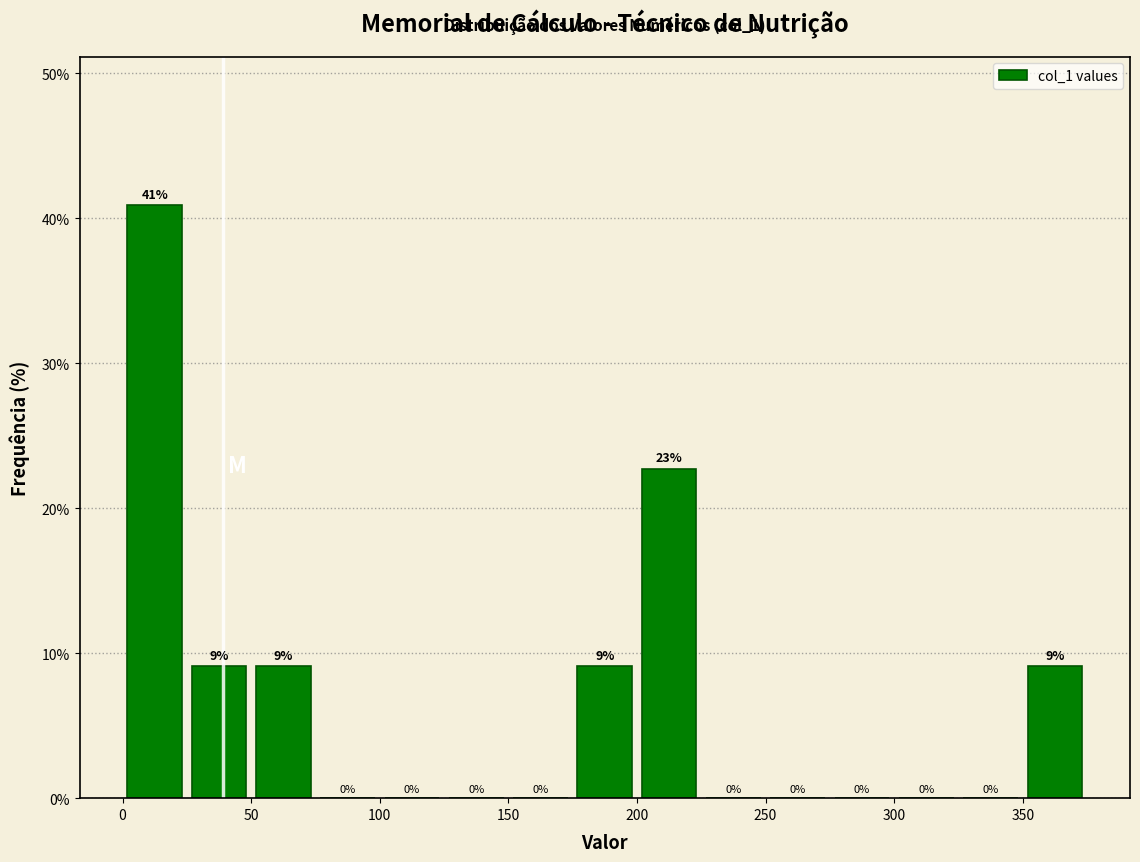

Over which range of the x-axis is the bar tallest?

0 to 25